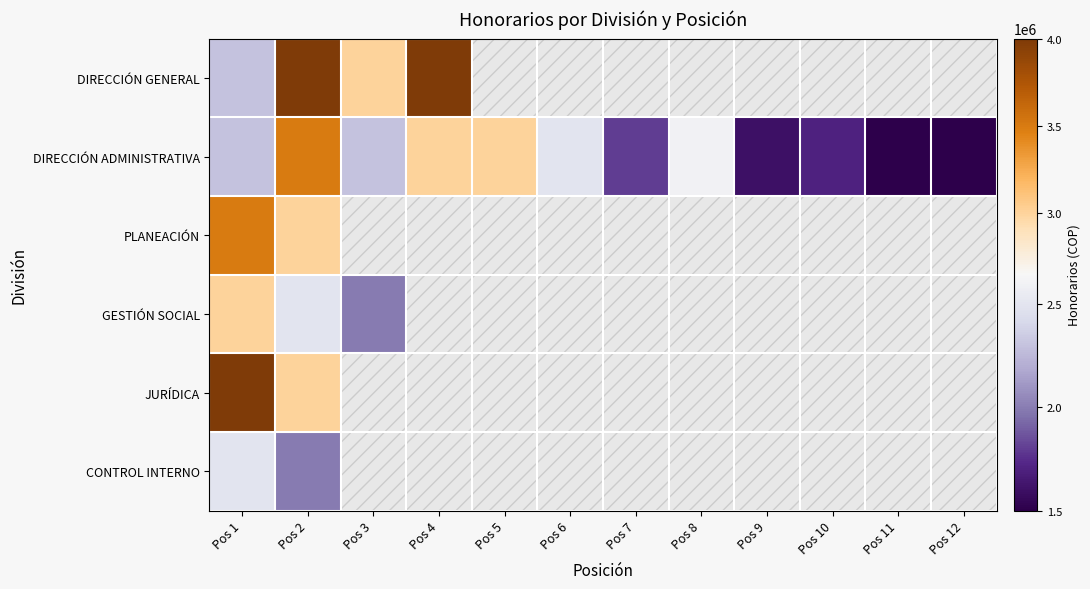

Count the number of categories in the chart.

12